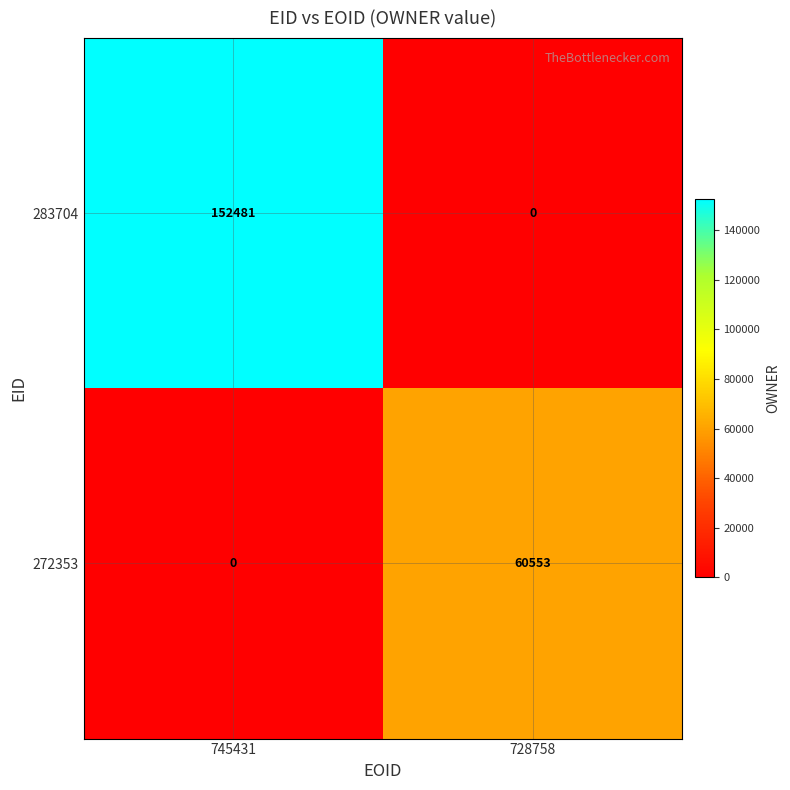

List the series in order of their peak value, highest first.

283704, 272353